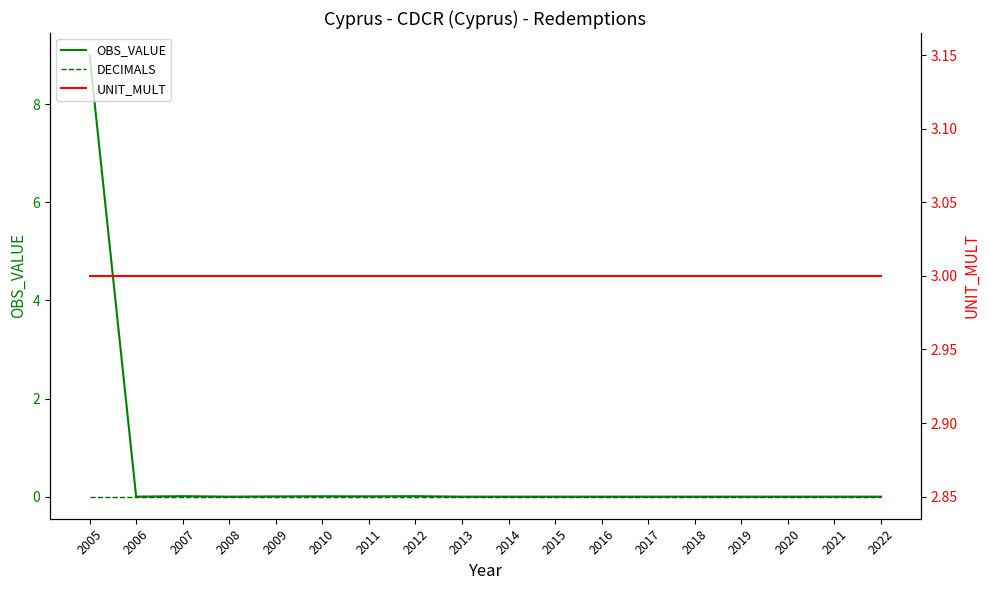

Which category has the highest value in the OBS_VALUE series?

2005